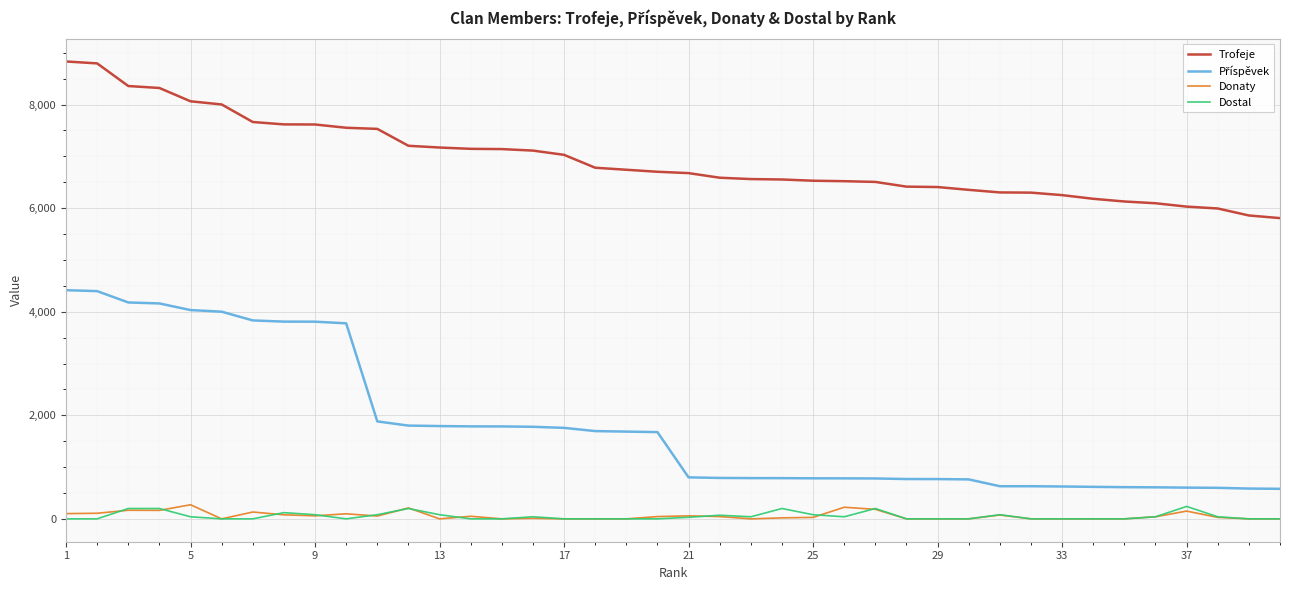

True or false: Donaty and Trofeje intersect in this chart.

False